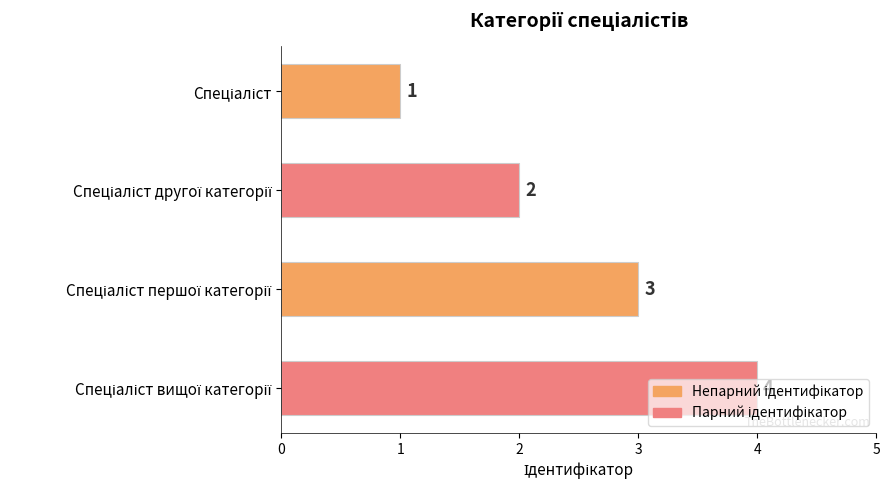

How many series are shown in this chart?

1